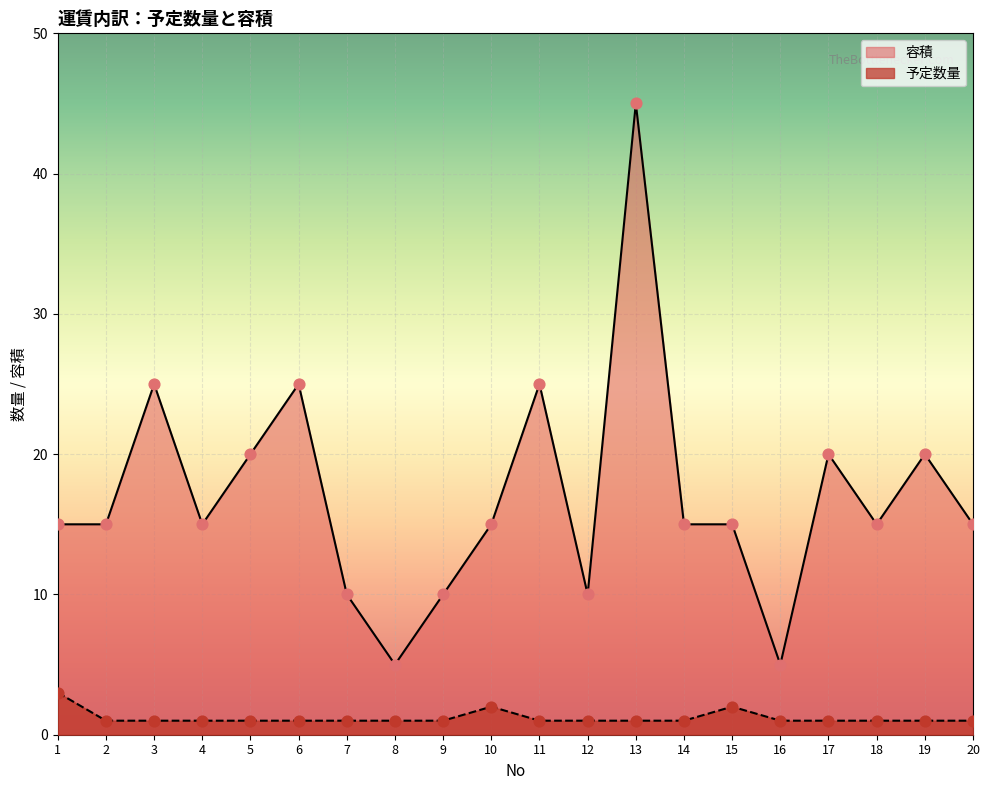

Which series has the largest total across all categories?

容積